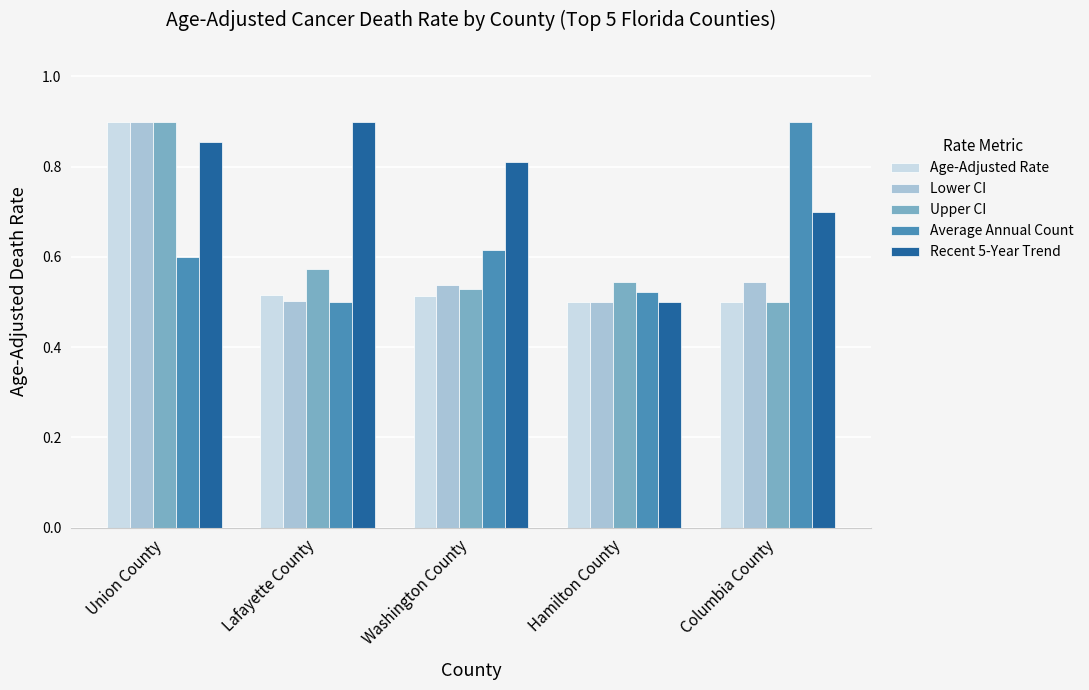

True or false: Lower CI has a value of 0.7 at Hamilton County.

False